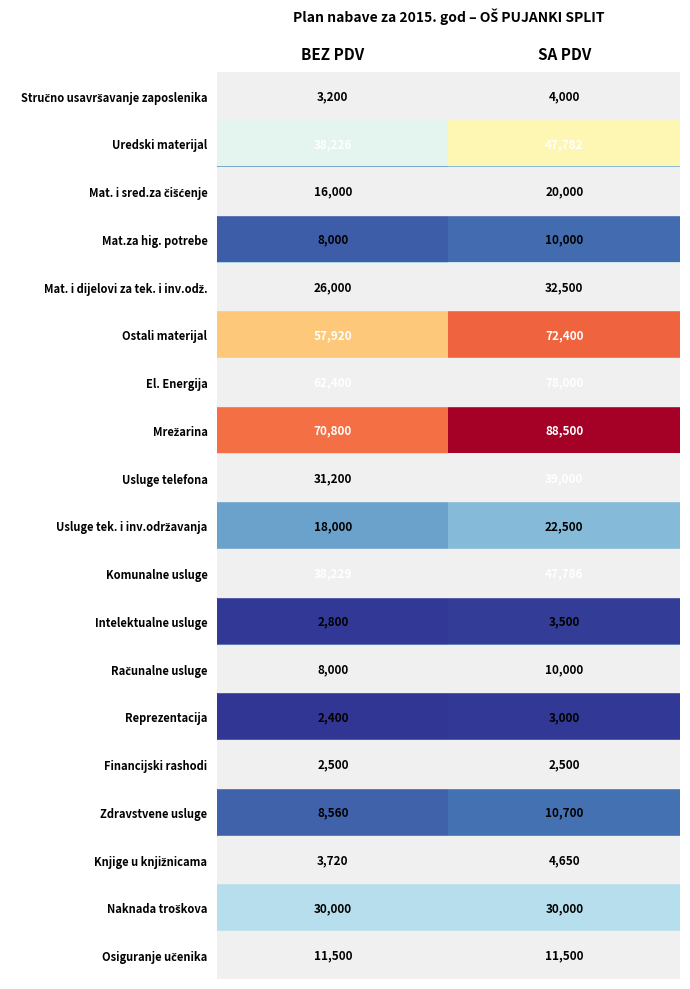

Which category has the lowest value in the Usluge telefona series?

BEZ PDV